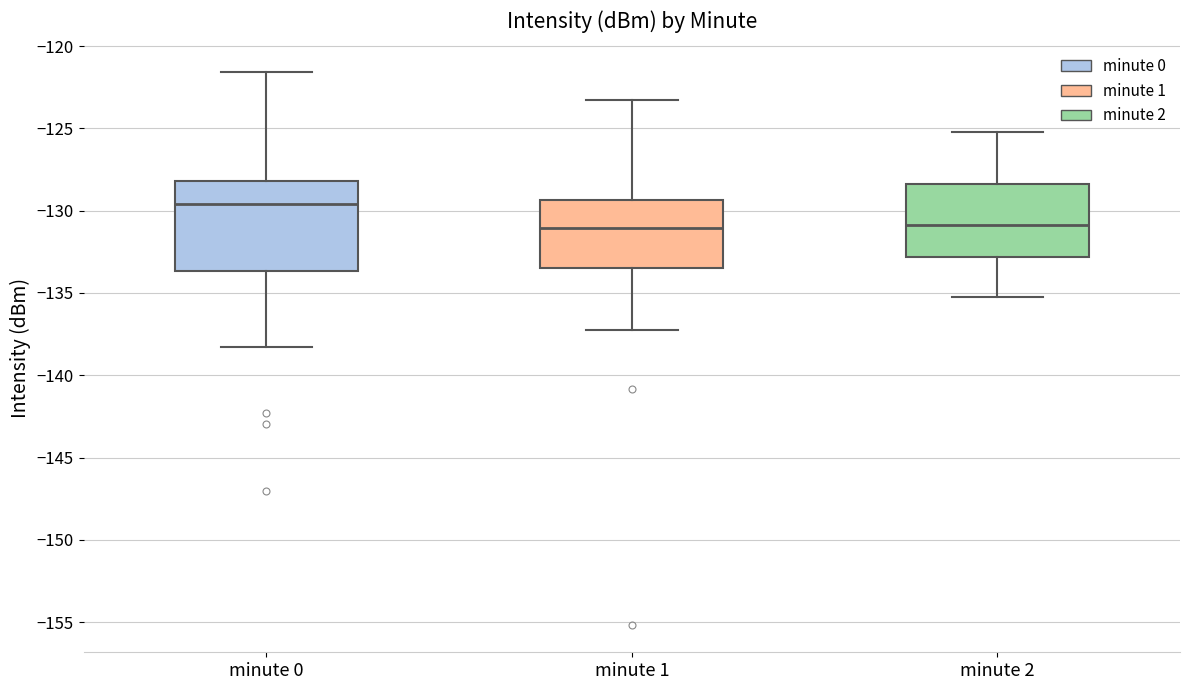

Comparing the boxes themselves (not the whiskers), which one is the tallest?

minute 0